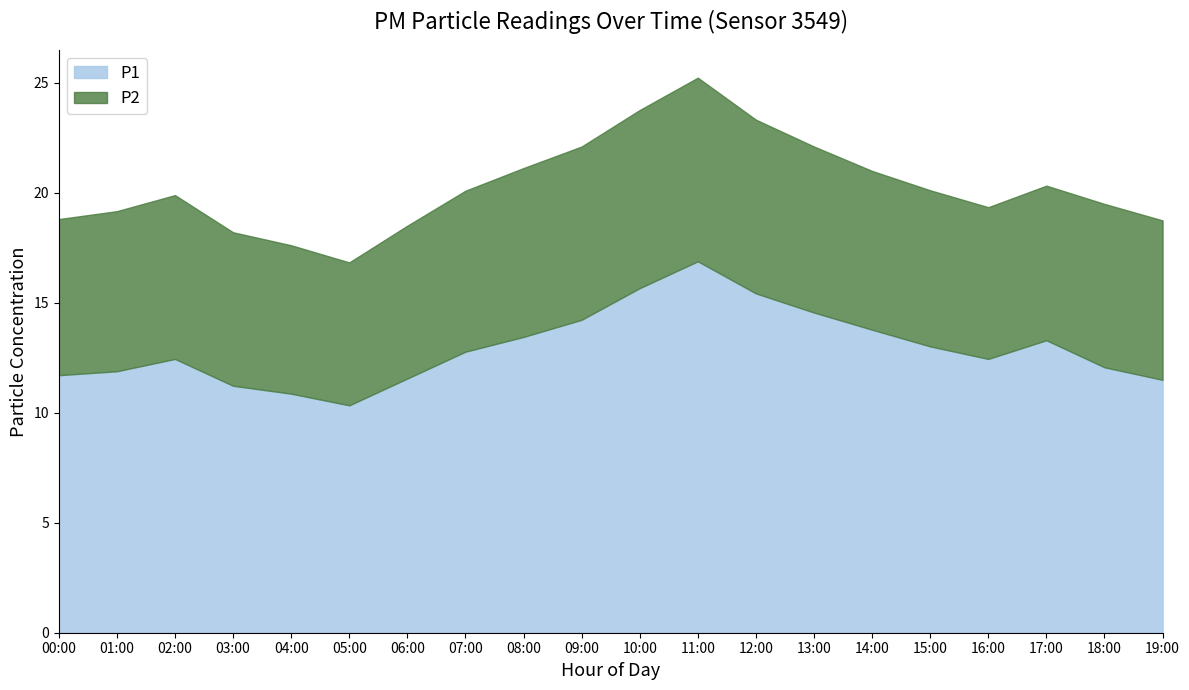

True or false: P1 and P2 intersect in this chart.

False